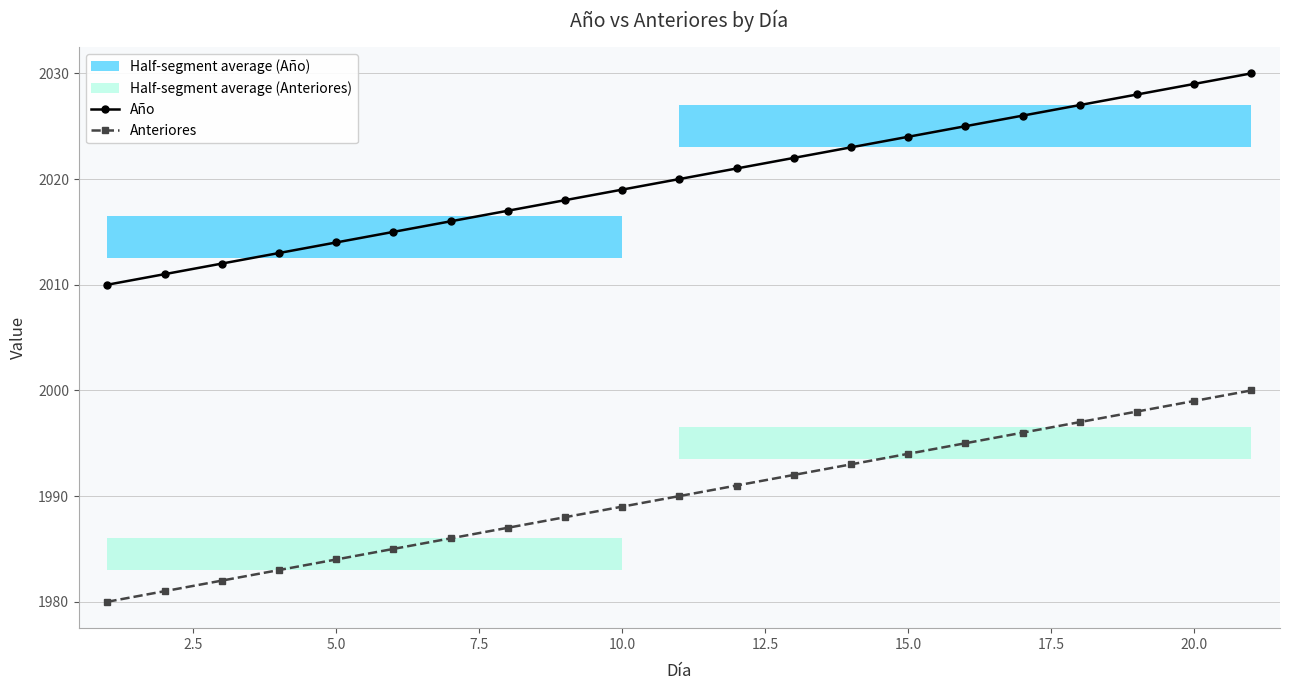

True or false: Anteriores and Año intersect in this chart.

False